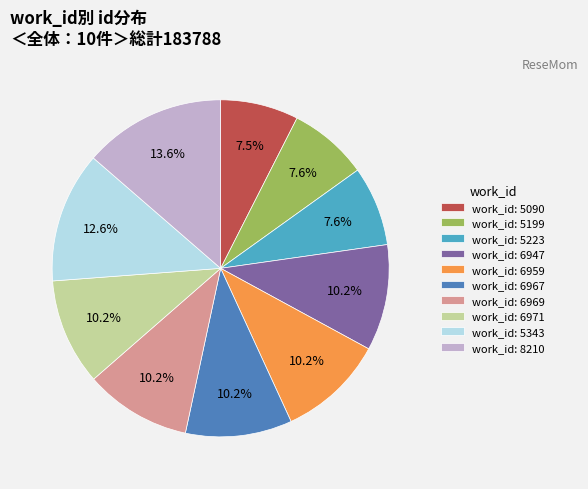

Approximately how many times larger is the value at work_id: 8210 compared to work_id: 5199?

1.8